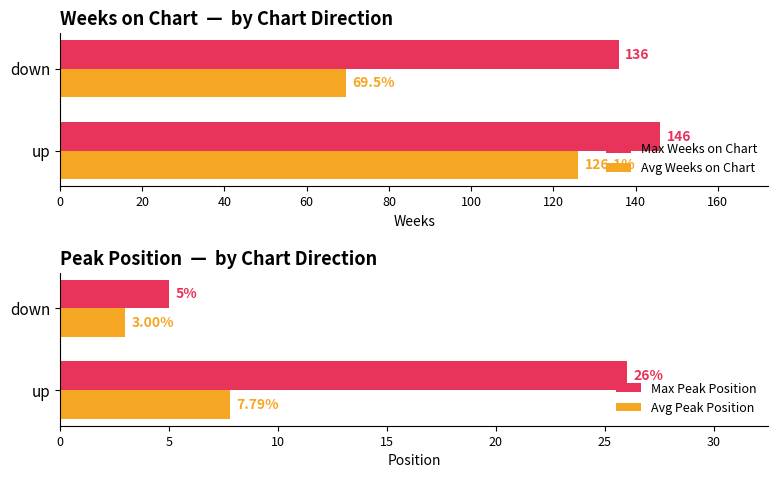

Which series has the widest spread of values?

Avg Weeks on Chart